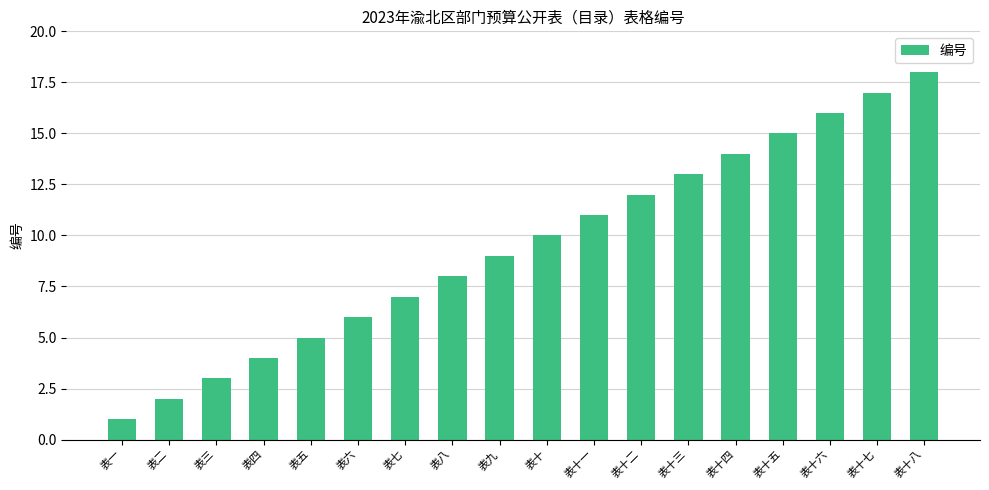

Reading right to left, list all the values displayed in this chart.

表十八=18	表十七=17	表十六=16	表十五=15	表十四=14	表十三=13	表十二=12	表十一=11	表十=10	表九=9	表八=8	表七=7	表六=6	表五=5	表四=4	表三=3	表二=2	表一=1